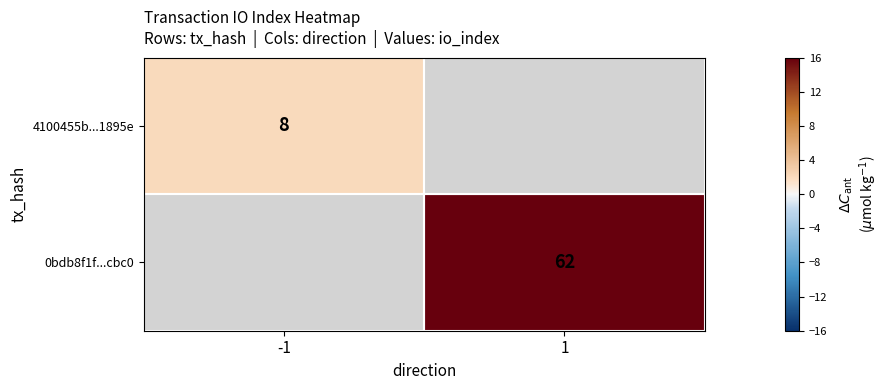

Count the number of categories in the chart.

2